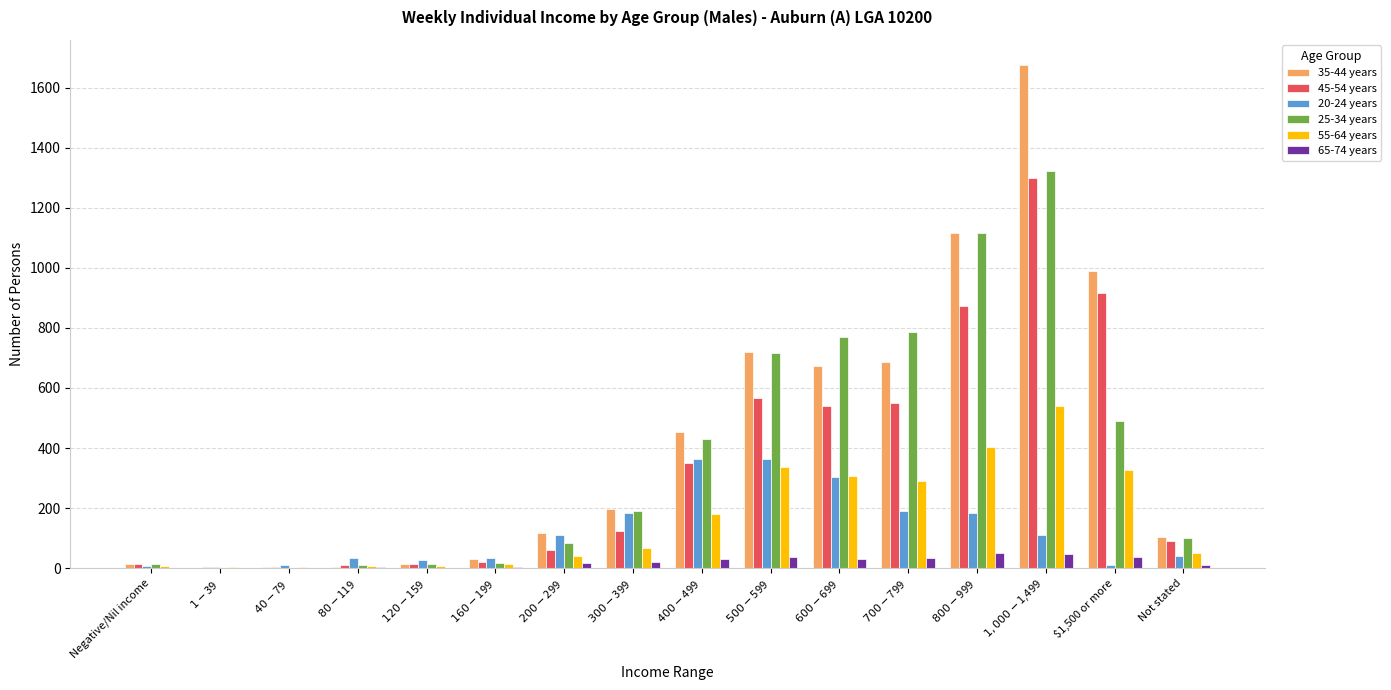

What is the maximum value for 55-64 years?

540